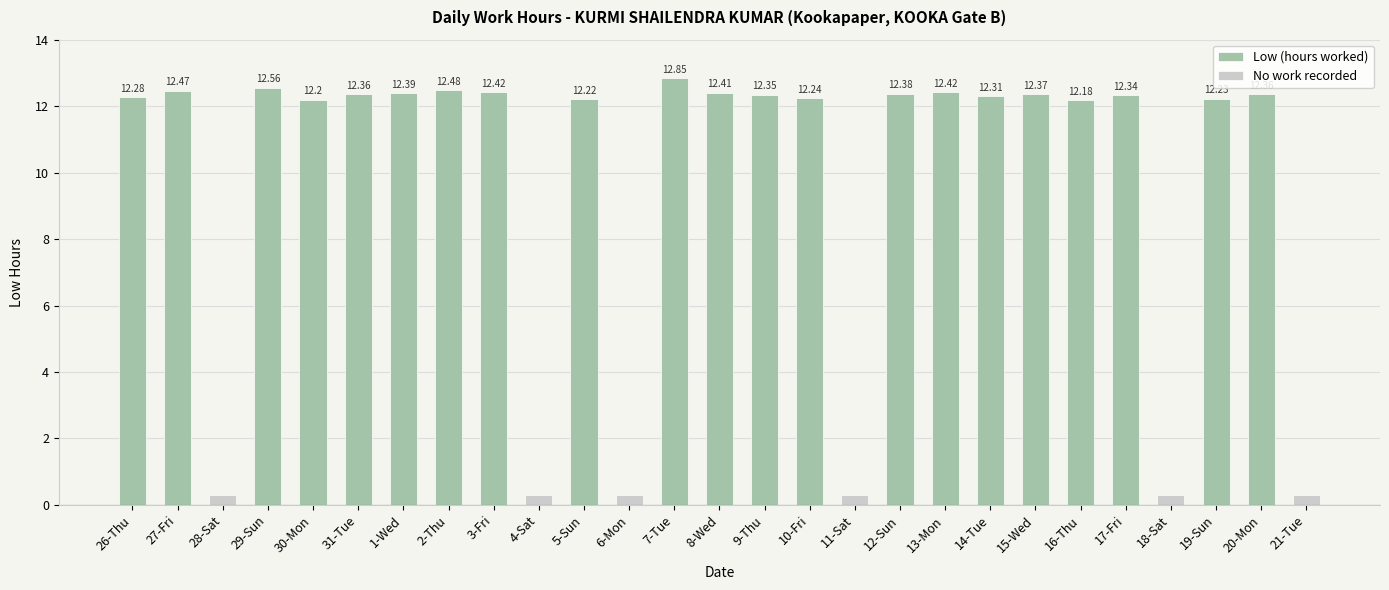

What is the sum of all values?

259.8